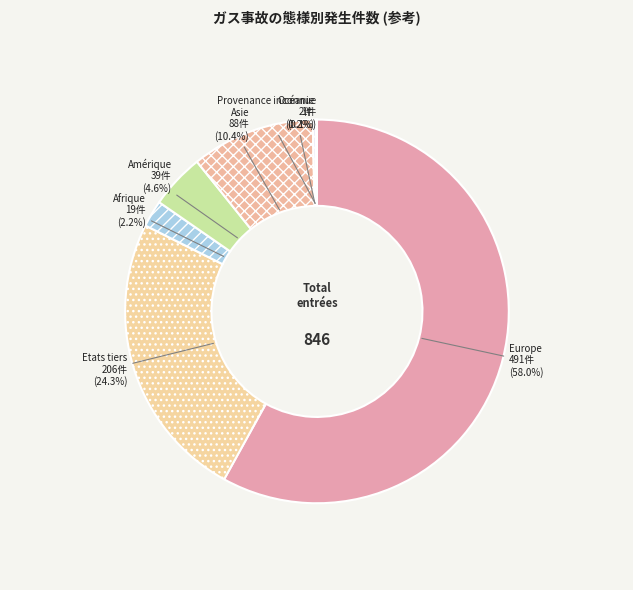

Is there a majority slice in this chart?

Yes